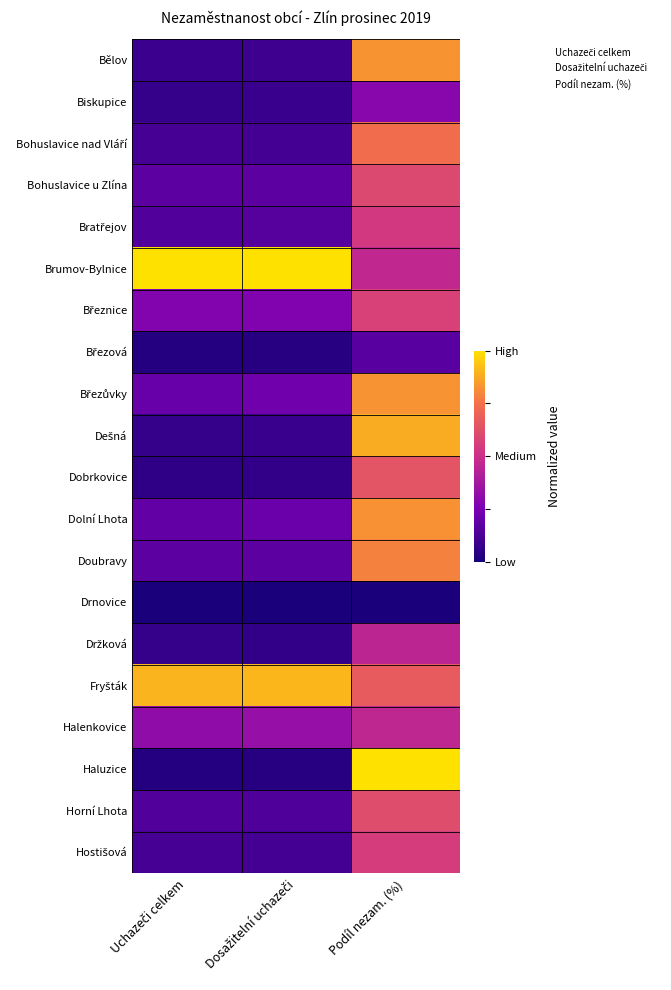

Which label corresponds to the smallest value in the chart?

Uchazeči celkem